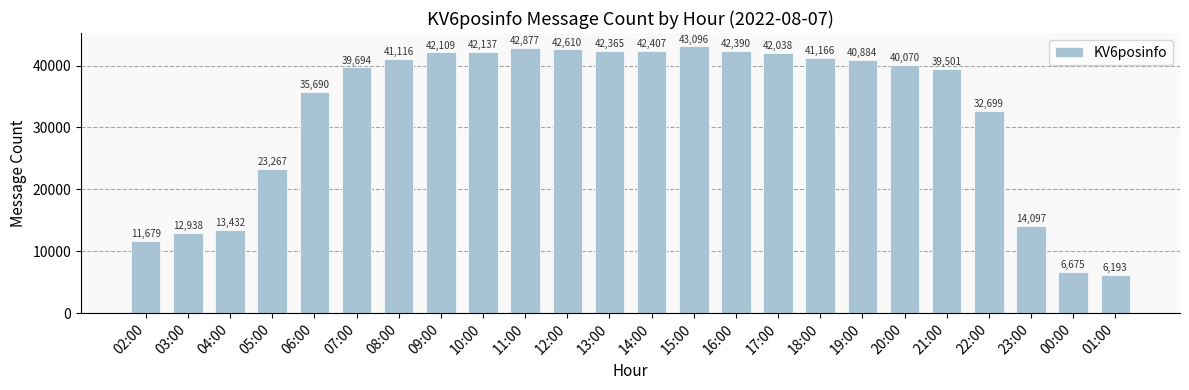

Rank the categories by value from highest to lowest.

15:00, 11:00, 12:00, 14:00, 16:00, 13:00, 10:00, 09:00, 17:00, 18:00, 08:00, 19:00, 20:00, 07:00, 21:00, 06:00, 22:00, 05:00, 23:00, 04:00, 03:00, 02:00, 00:00, 01:00